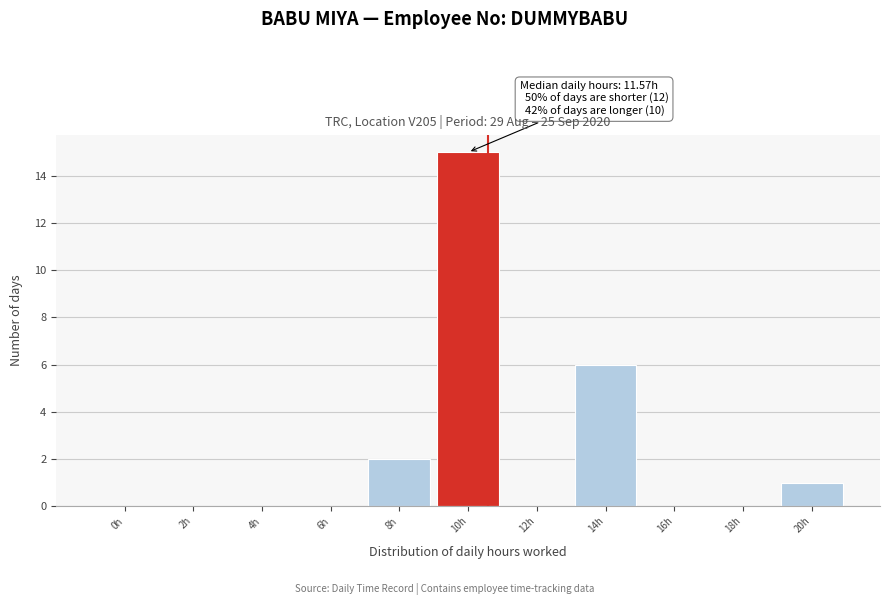

Reading left to right, extract all data points from this chart.

0h=0	2h=0	4h=0	6h=0	8h=2	10h=15	12h=0	14h=6	16h=0	18h=0	20h=1